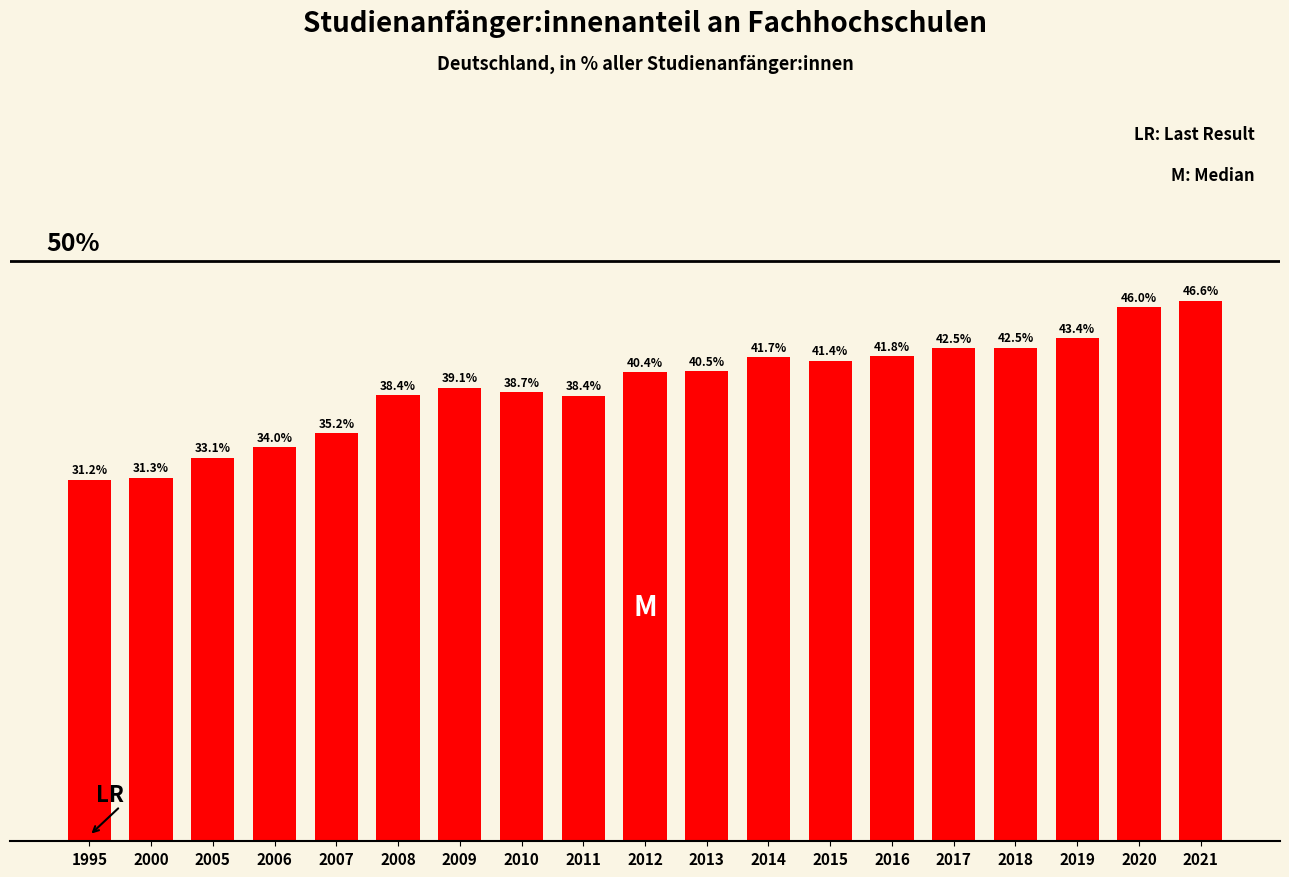

True or false: the data shows 47.5 at 2007.

False